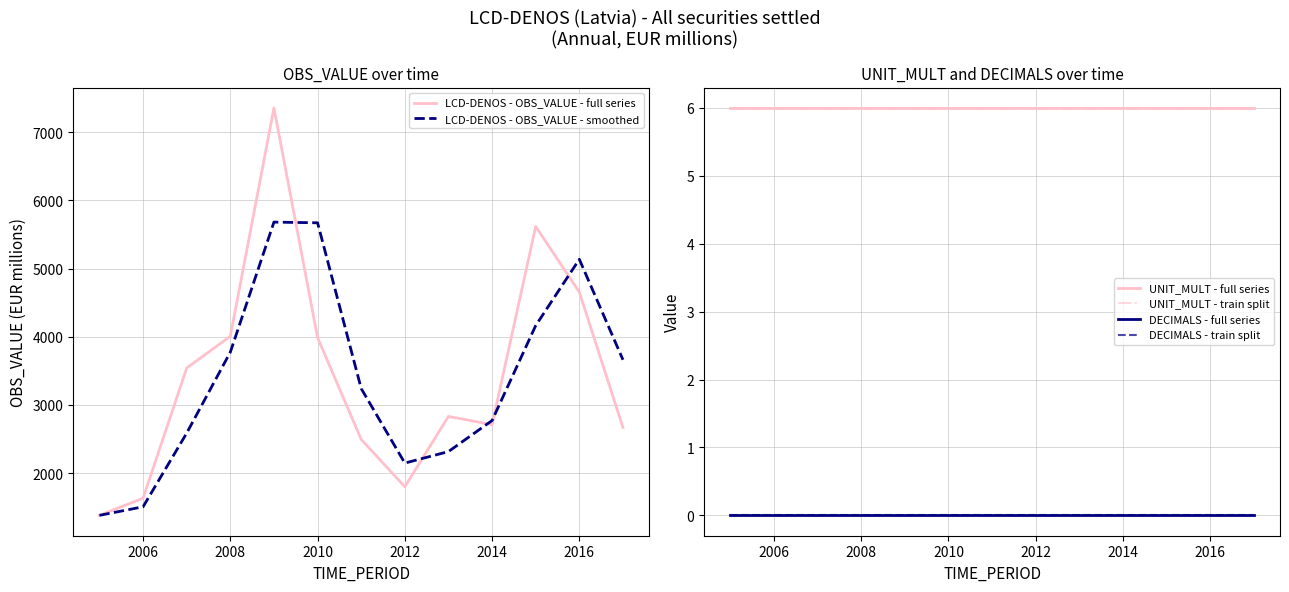

The LCD-DENOS - OBS_VALUE - smoothed series shows 1343.8 at 2016. True or false?

False